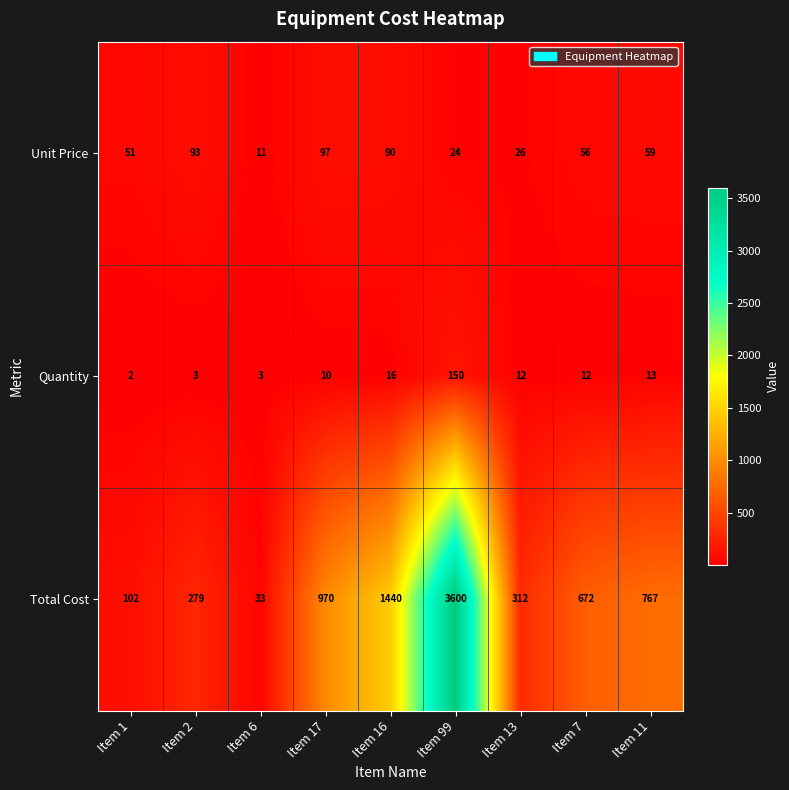

Is it true that Total Cost equals 53 at Item 1?

False